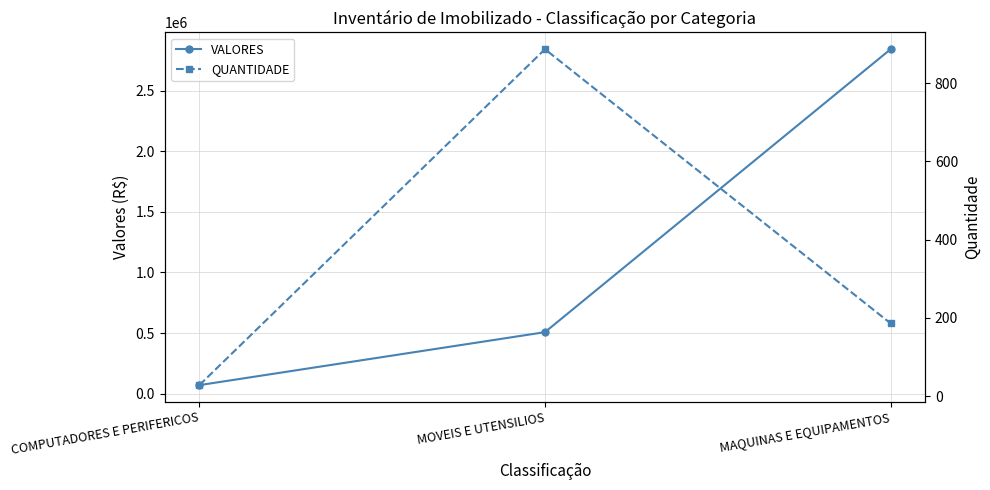

The value of QUANTIDADE at MAQUINAS E EQUIPAMENTOS is 186.0. True or false?

True